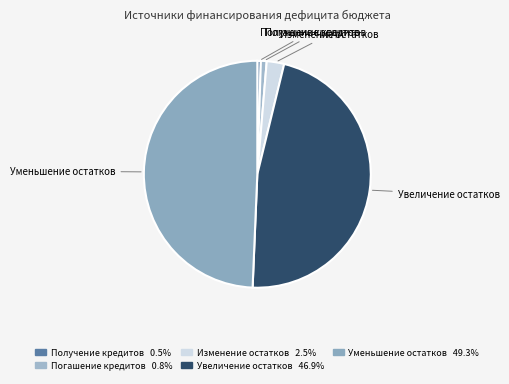

How many segments does this pie chart have?

5